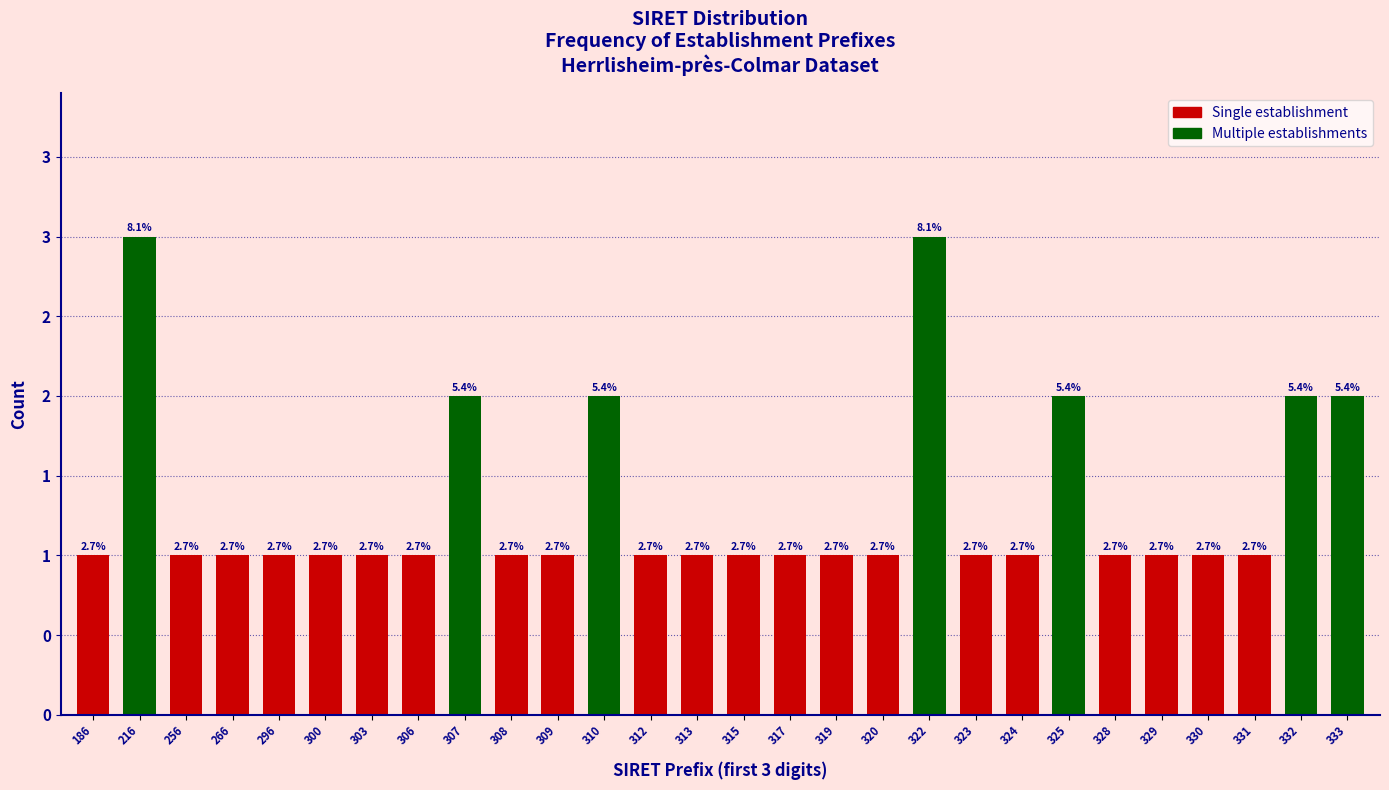

Does the chart contain any negative values?

No